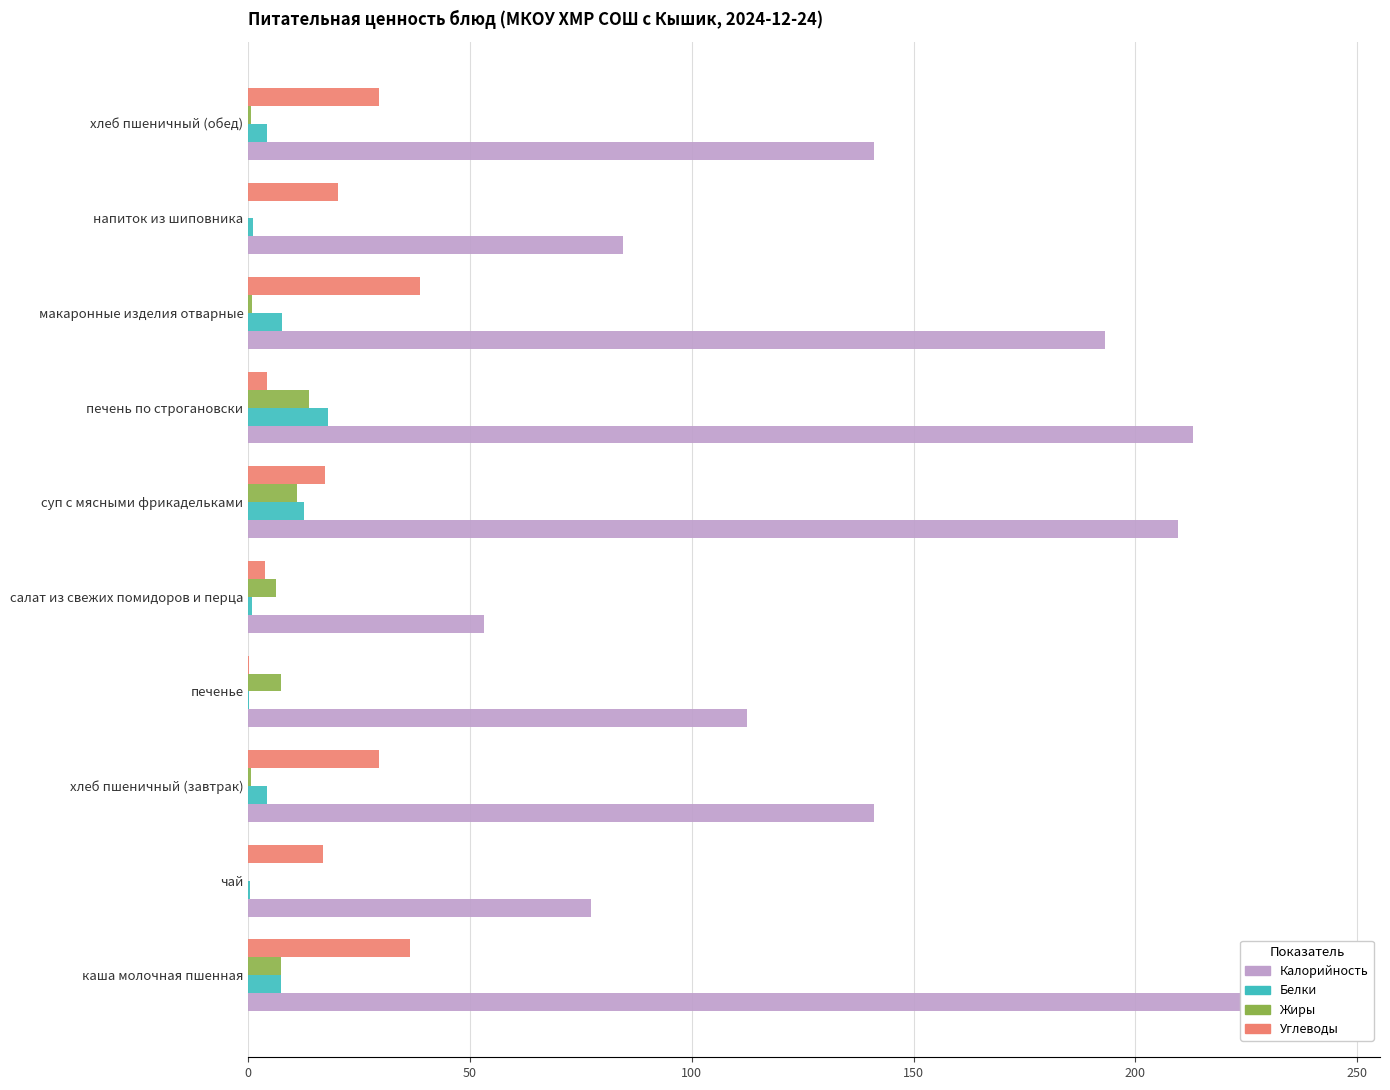

Reading left to right, transcribe all the data shown in this chart.

Калорийность: 243.0	77.2	141.0	112.5	53.2	209.6	213.0	193.2	84.4	141.0
Белки: 7.4	0.4	4.2	0.1	0.7	12.5	18.0	7.5	1.0	4.2
Жиры: 7.5	0.0	0.6	7.3	6.2	10.9	13.8	0.9	0.0	0.6
Углеводы: 36.5	16.8	29.4	0.1	3.9	17.4	4.3	38.7	20.2	29.4